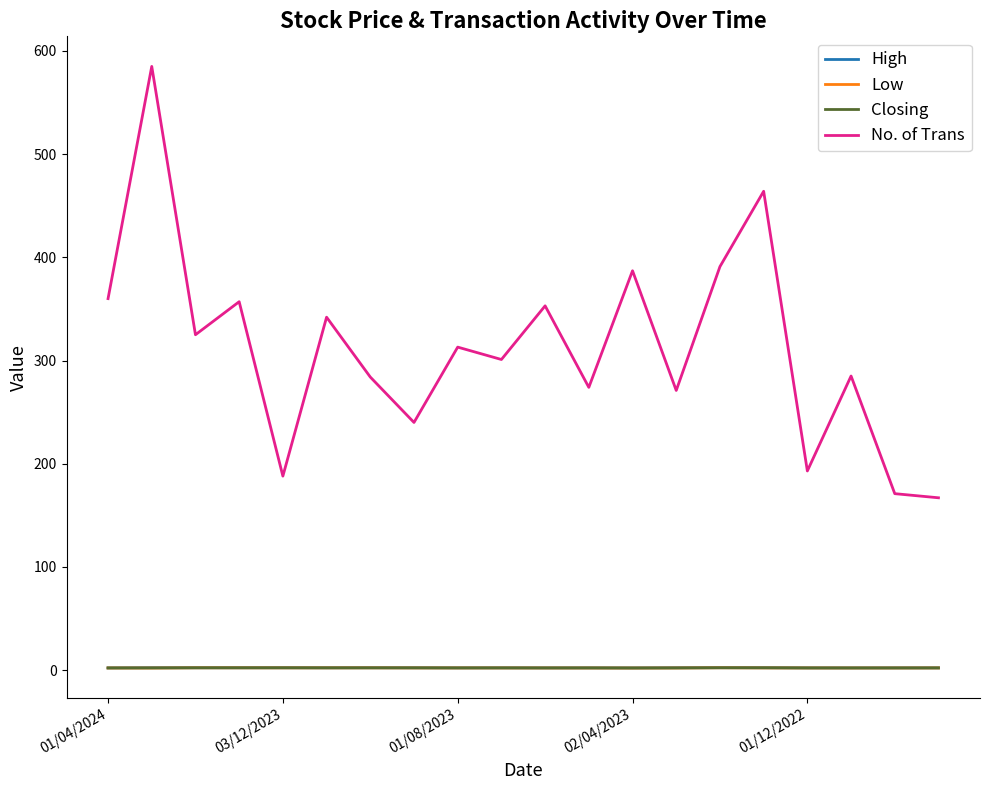

True or false: Low and High cross at least once.

False